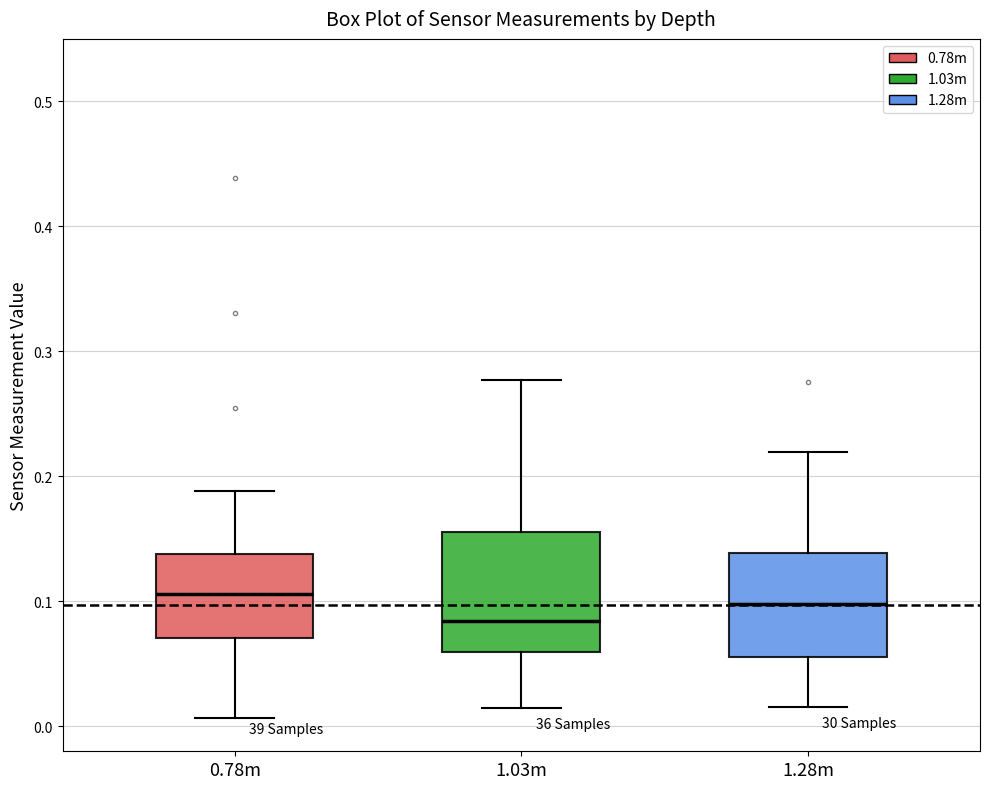

Reading left to right, read every box against the y-axis: the position of its median line, the range the box covers, and the ends of its whiskers. The values are not printed on the chart, so give them approximately, as read against the axis.

0.78m: median 0.11, box 0.07 to 0.14, whiskers 0.01 to 0.19
1.03m: median 0.08, box 0.06 to 0.16, whiskers 0.01 to 0.28
1.28m: median 0.10, box 0.06 to 0.14, whiskers 0.02 to 0.22